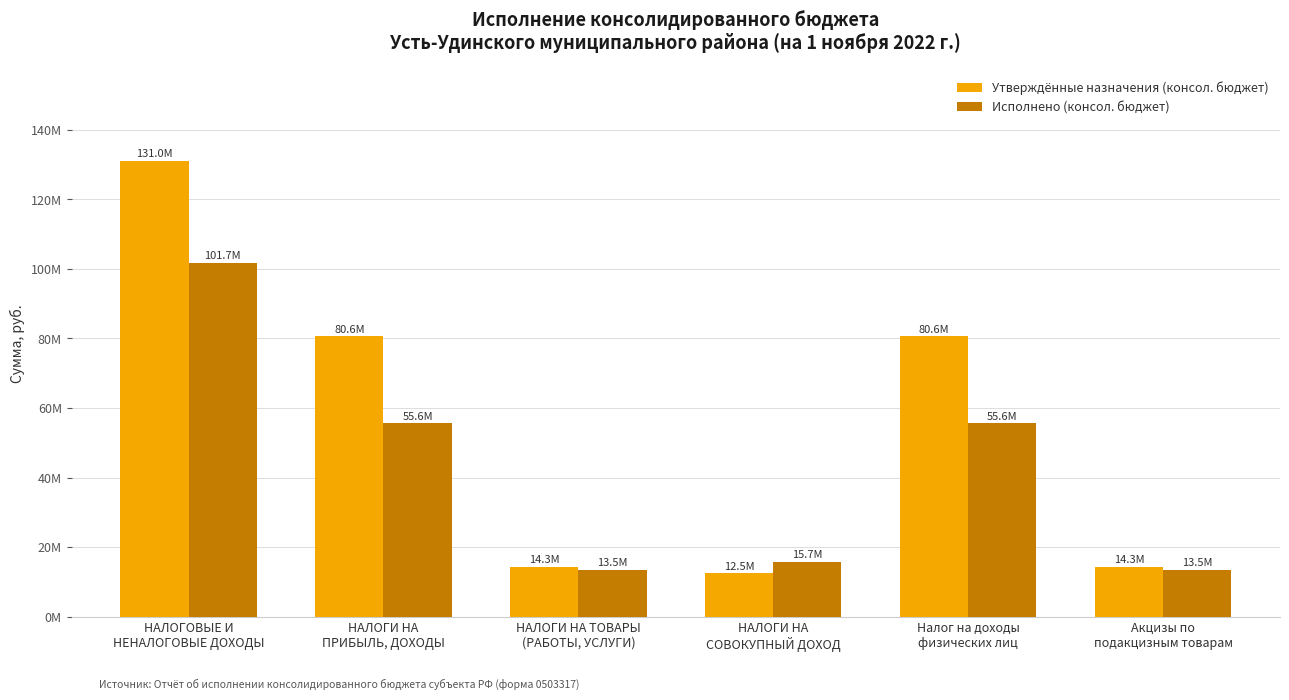

What is the smallest value displayed?

12457519.5